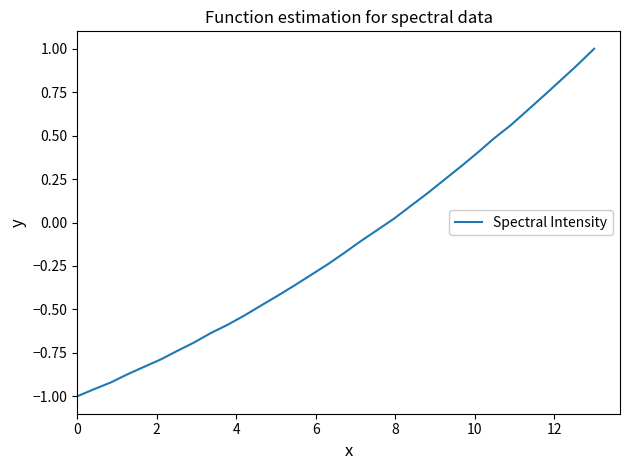

How many lines are shown in the chart?

1